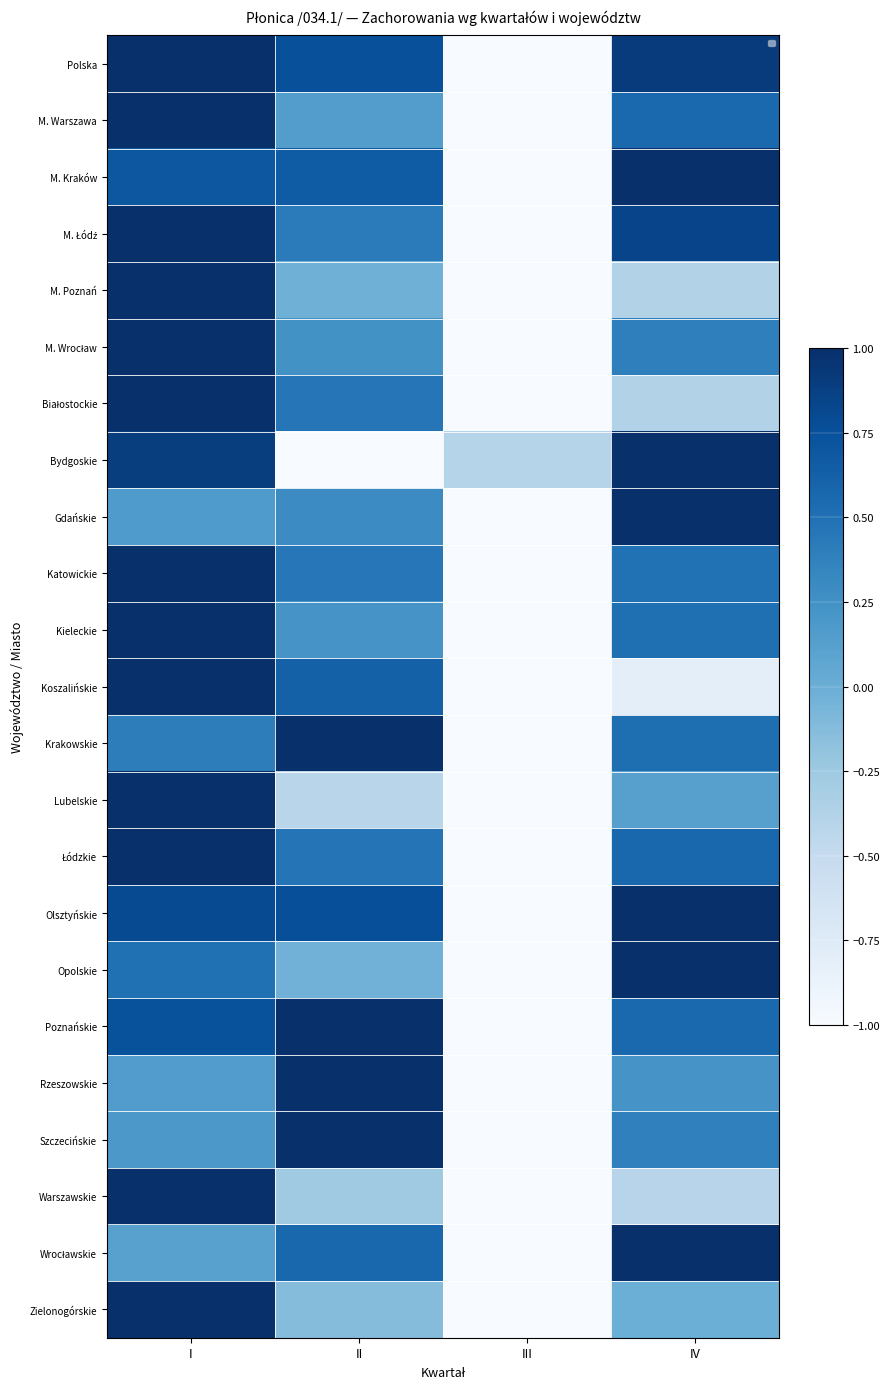

Which series has the largest total across all categories?

Polska